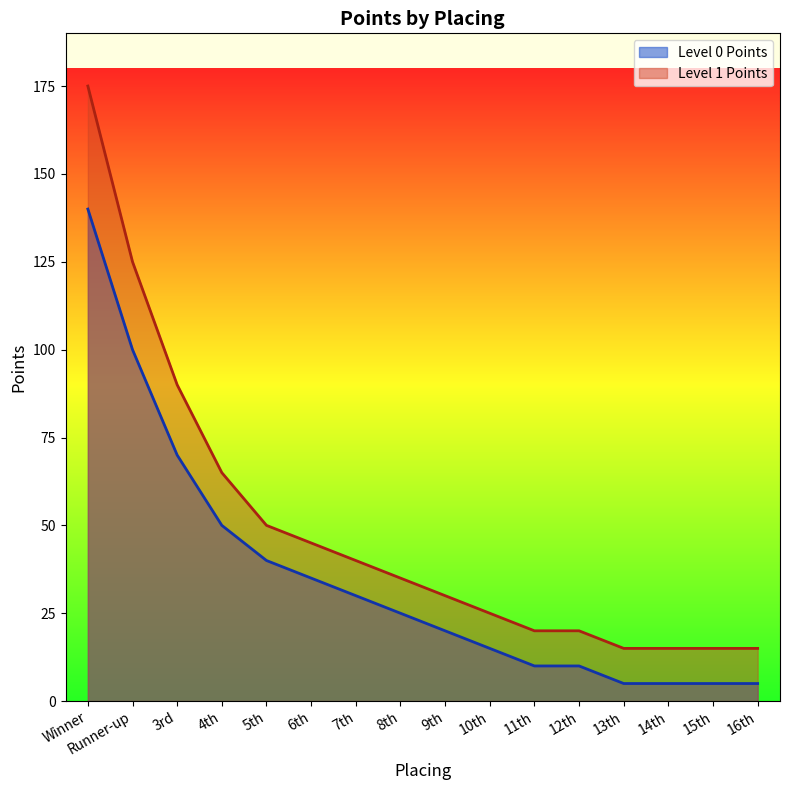

At 13th, list the series in order from smallest to largest.

Level 0 Points, Level 1 Points